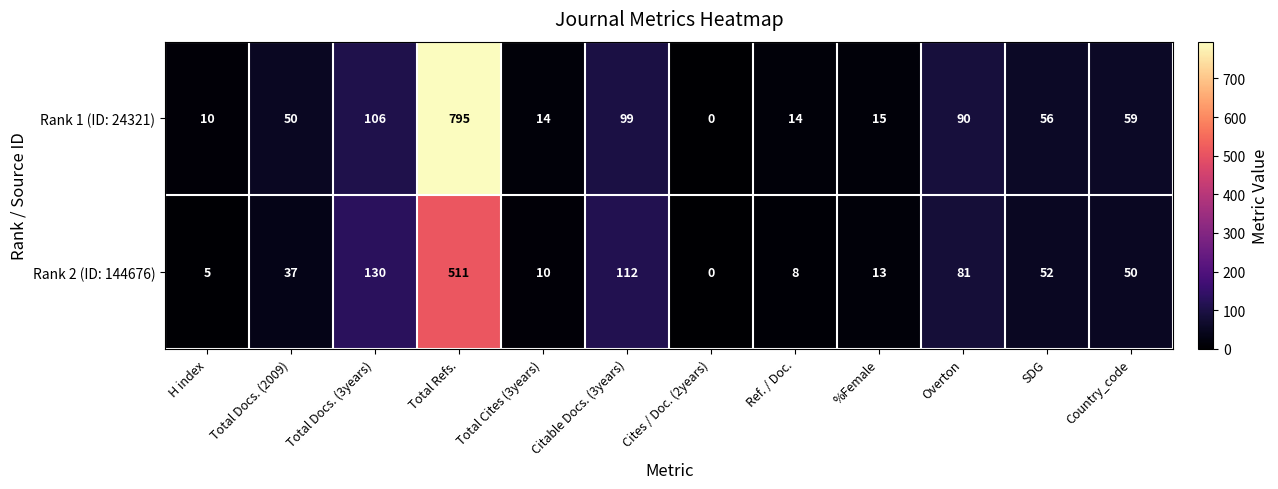

Which label corresponds to the largest value in the chart?

Total Refs.